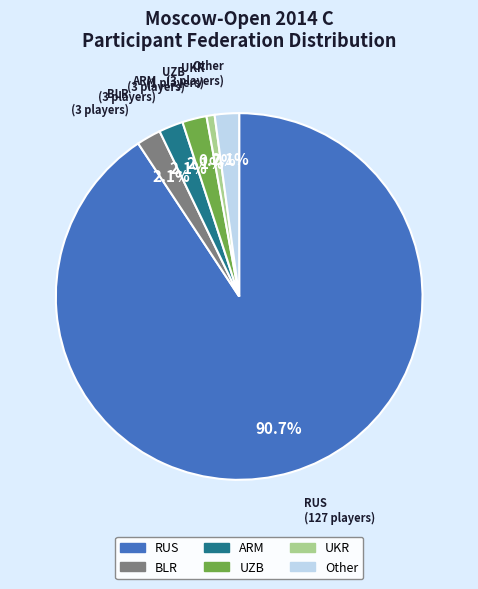

To the nearest percent, what portion does UZB represent?

2%